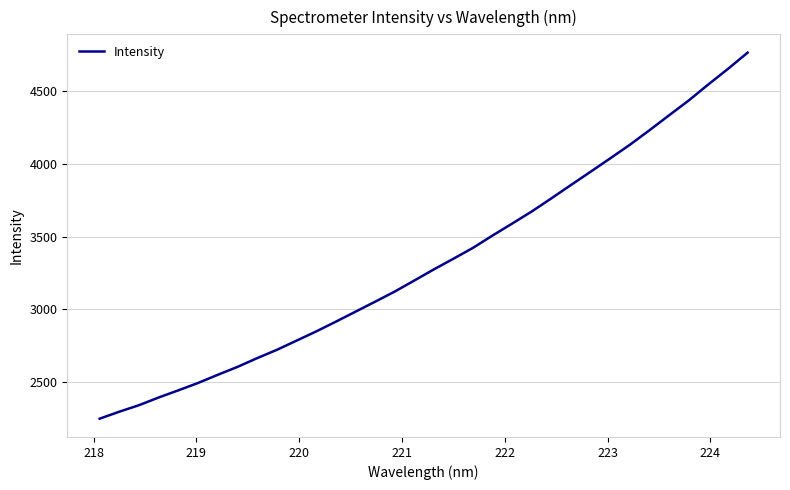

What is the difference between the maximum and minimum values?

2520.7